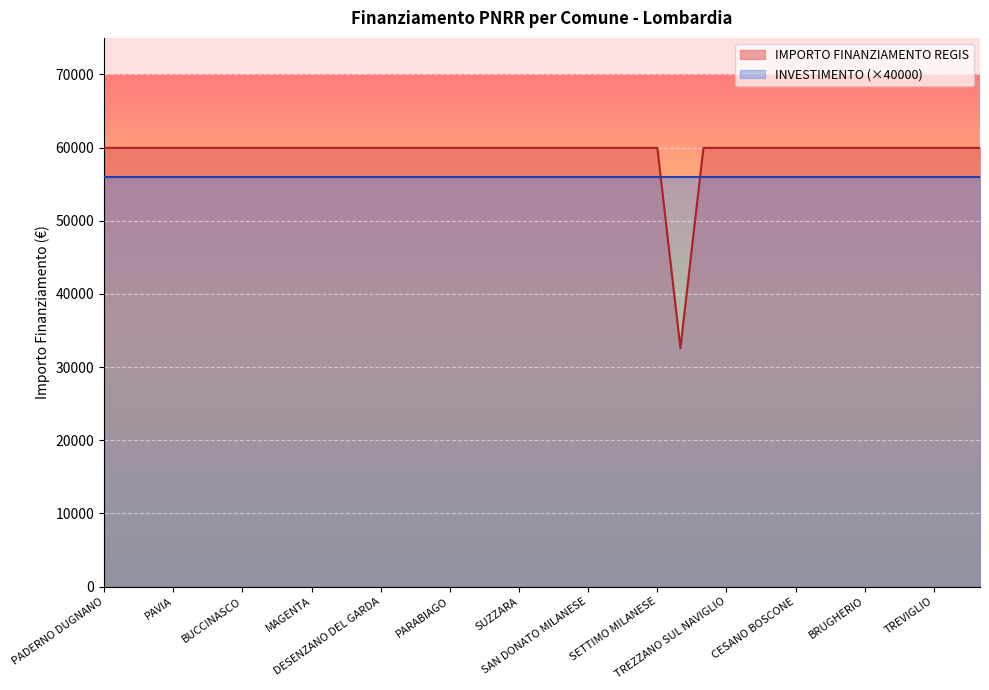

List the labels in order of value, largest first.

PADERNO DUGNANO, ROMANO DI LOMBARDIA, LIMBIATE, PAVIA, SARONNO, LAINATE, BUCCINASCO, BOLLATE, SEREGNO, MAGENTA, VIGEVANO, VOGHERA, DESENZANO DEL GARDA, LISSONE, CORNAREDO, PARABIAGO, PIOLTELLO, BRESSO, SUZZARA, CERNUSCO SUL NAVIGLIO, SERIATE, SAN DONATO MILANESE, MANTOVA, SEGRATE, SETTIMO MILANESE, CORSICO, TREZZANO SUL NAVIGLIO, GARBAGNATE MILANESE, MEDA, CESANO BOSCONE, CANTU, CREMONA, BRUGHERIO, RHO, CINISELLO BALSAMO, TREVIGLIO, LUMEZZANE, GIUSSANO, GALBIATE